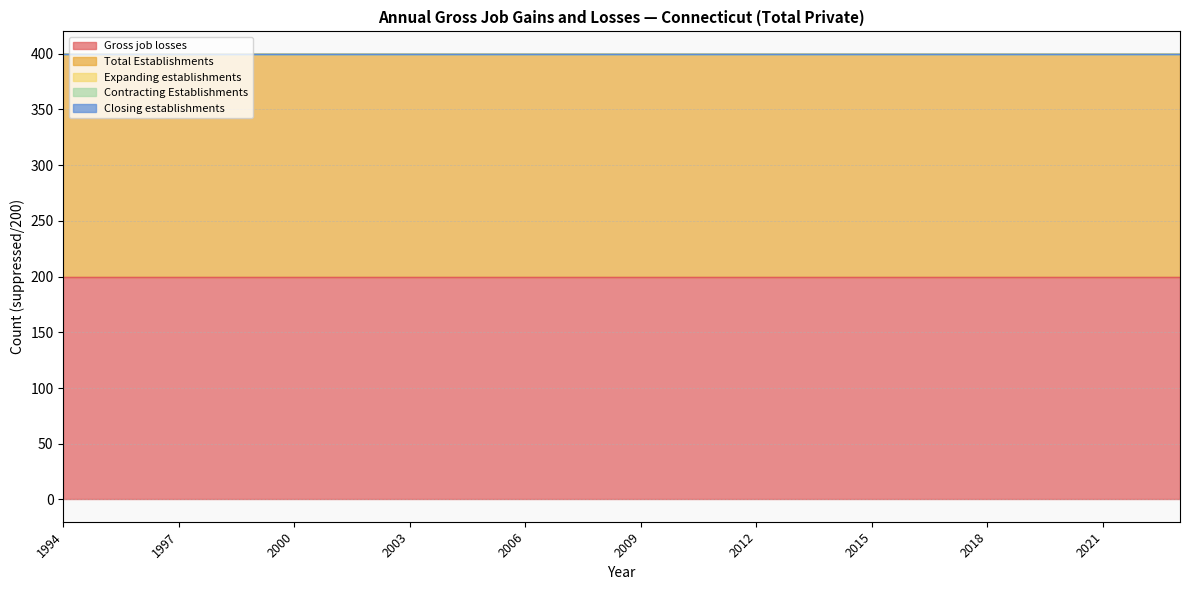

Reading left to right, list all the values displayed in this chart.

Gross job losses: 200	200	200	200	200	200	200	200	200	200	200	200	200	200	200	200	200	200	200	200	200	200	200	200	200	200	200	200	200	200
Total Establishments: 200	200	200	200	200	200	200	200	200	200	200	200	200	200	200	200	200	200	200	200	200	200	200	200	200	200	200	200	200	200
Expanding establishments: 0	0	0	0	0	0	0	0	0	0	0	0	0	0	0	0	0	0	0	0	0	0	0	0	0	0	0	0	0	0
Contracting Establishments: 0	0	0	0	0	0	0	0	0	0	0	0	0	0	0	0	0	0	0	0	0	0	0	0	0	0	0	0	0	0
Closing establishments: 0	0	0	0	0	0	0	0	0	0	0	0	0	0	0	0	0	0	0	0	0	0	0	0	0	0	0	0	0	0